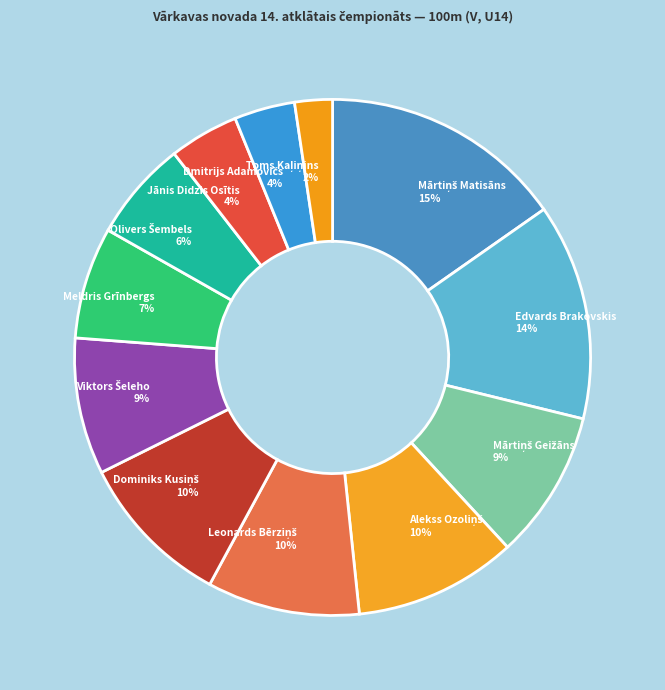

Does any single category account for the majority?

No